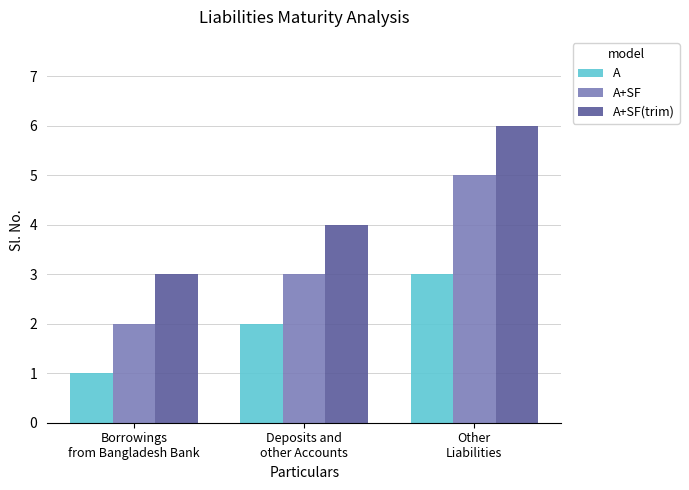

Reading left to right, extract all data points from this chart.

A: 1	2	3
A+SF: 2	3	5
A+SF(trim): 3	4	6